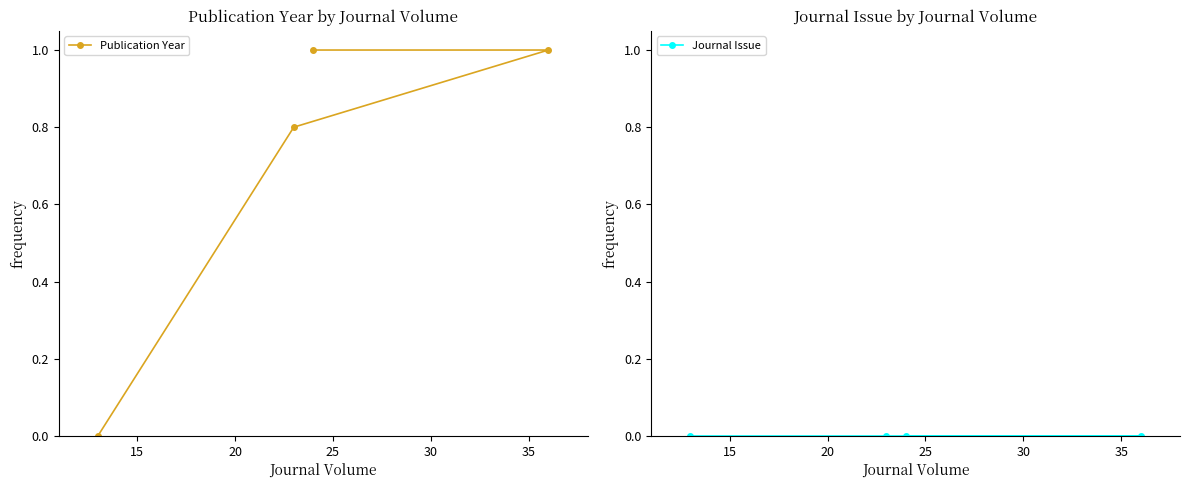

True or false: Publication Year and Journal Issue cross at least once.

False